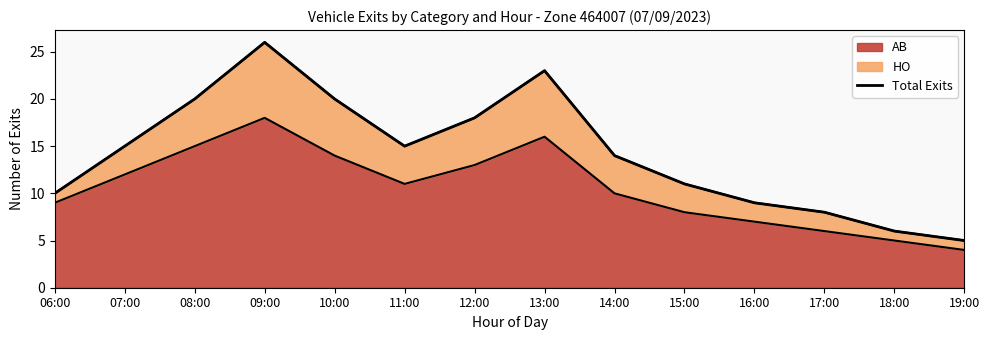

Which has a higher value, 16:00 or 14:00?

14:00